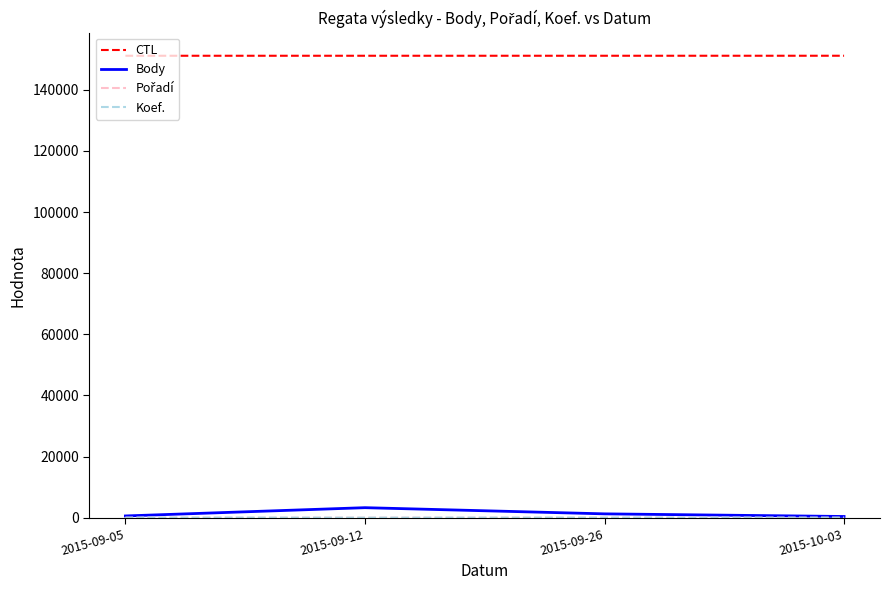

At which category does Body reach its first local peak?

2015-09-12